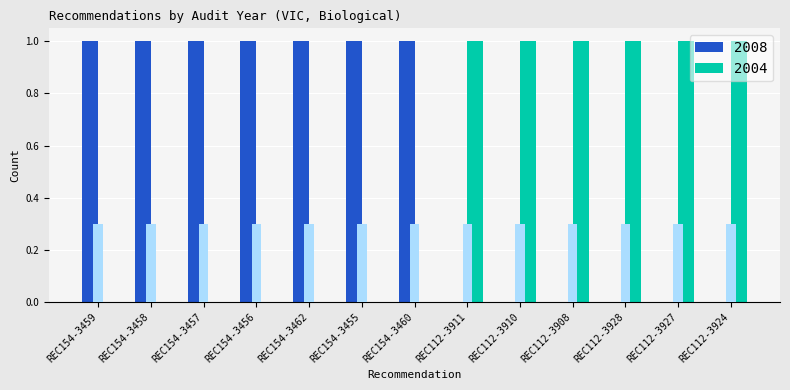

Between REC112-3911 and REC112-3910, which is larger?

REC112-3911